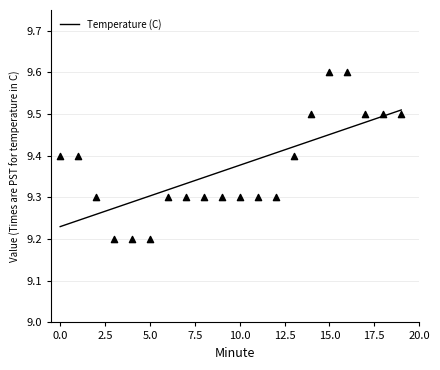

Between 18 and 2, which is larger?

18